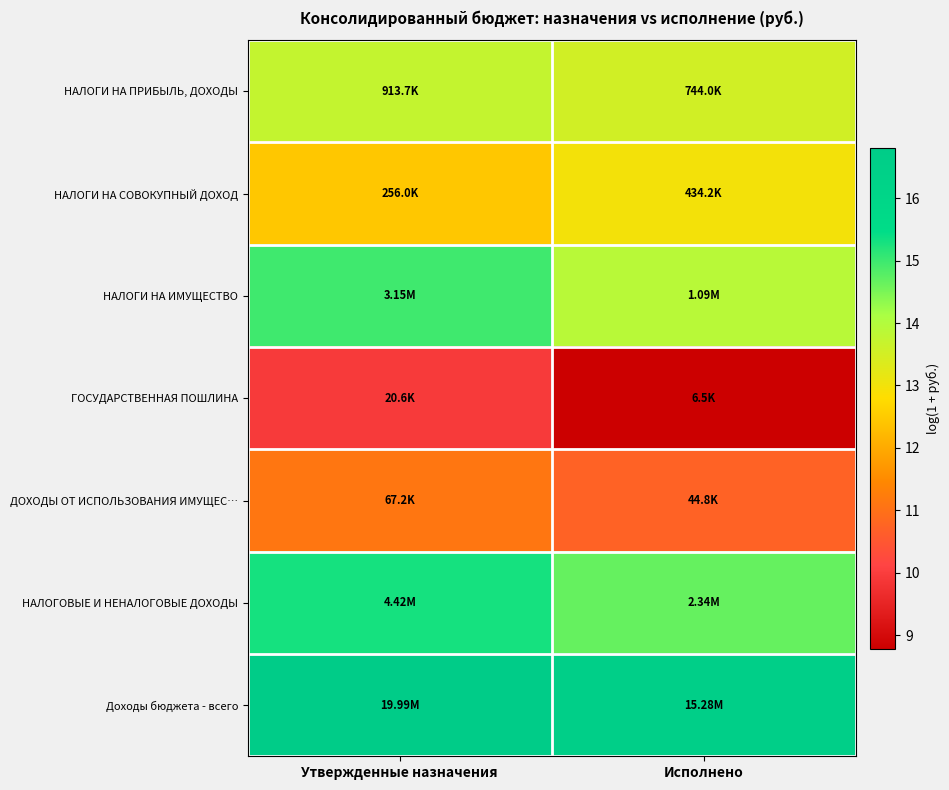

At how many categories does at least one series exceed 13?

2